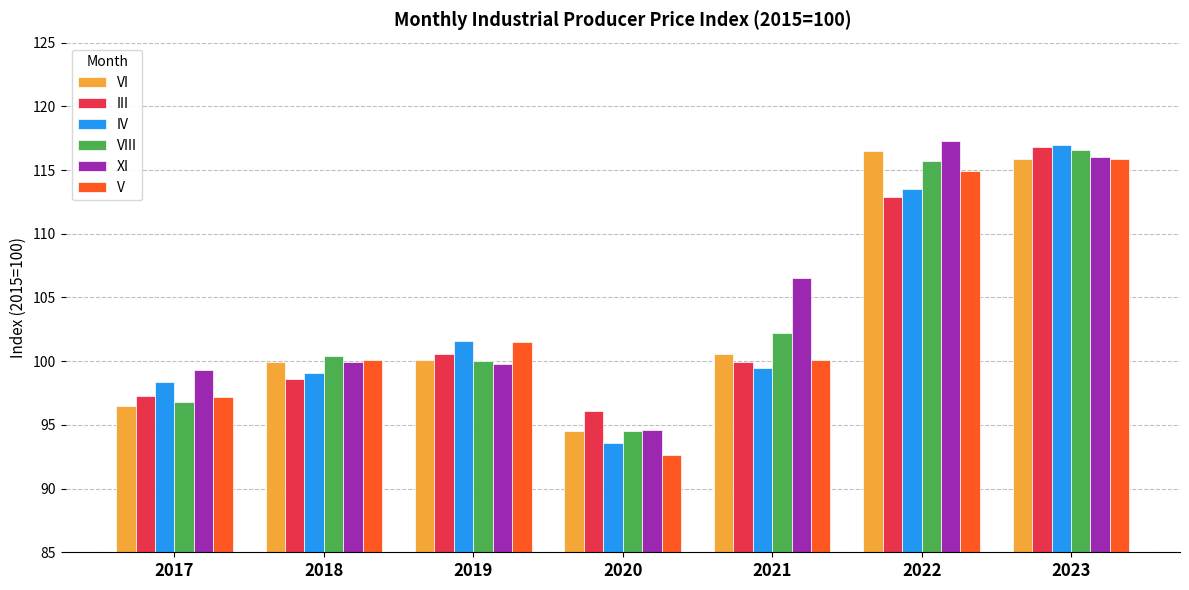

What is the sum of the III values at 2017 and 2023?

214.1